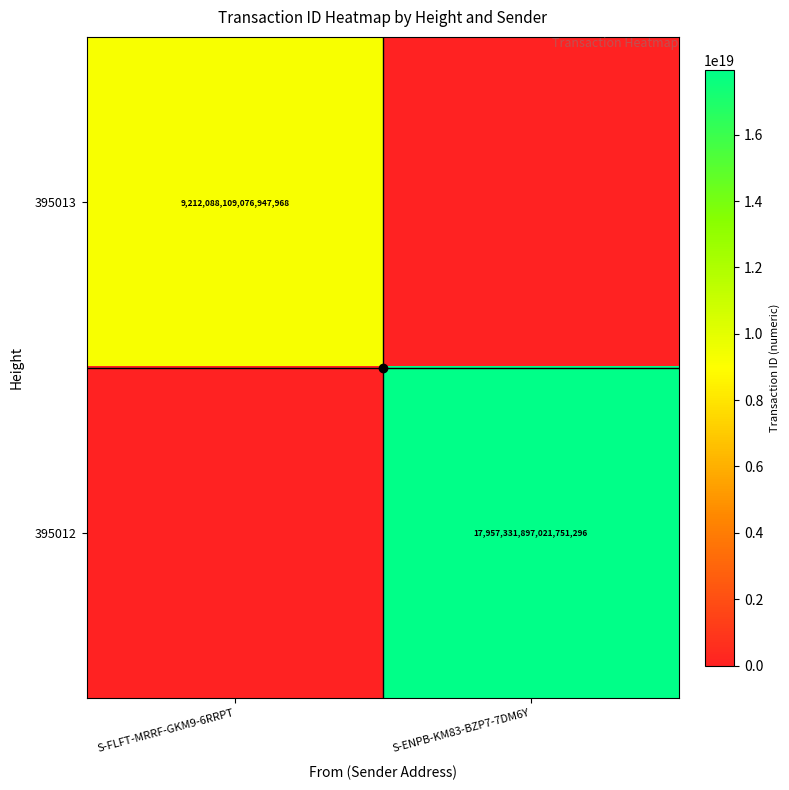

What value does the 395013 series have at S-FLFT-MRRF-GKM9-6RRPT, to the nearest 10?

9212088109076948480